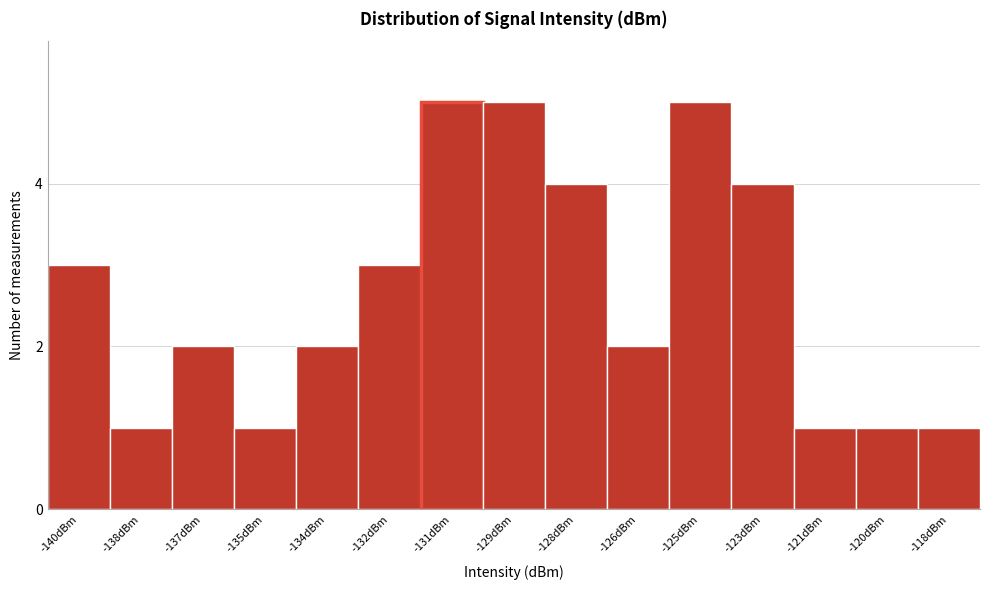

Reading left to right, list all the values displayed in this chart.

-140dBm=3	-138dBm=1	-137dBm=2	-135dBm=1	-134dBm=2	-132dBm=3	-131dBm=5	-129dBm=5	-128dBm=4	-126dBm=2	-125dBm=5	-123dBm=4	-121dBm=1	-120dBm=1	-118dBm=1